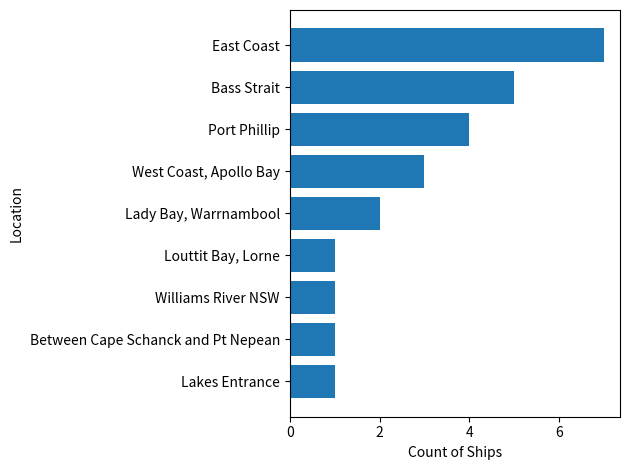

What is the ratio of the value at Port Phillip to the value at East Coast?

0.6